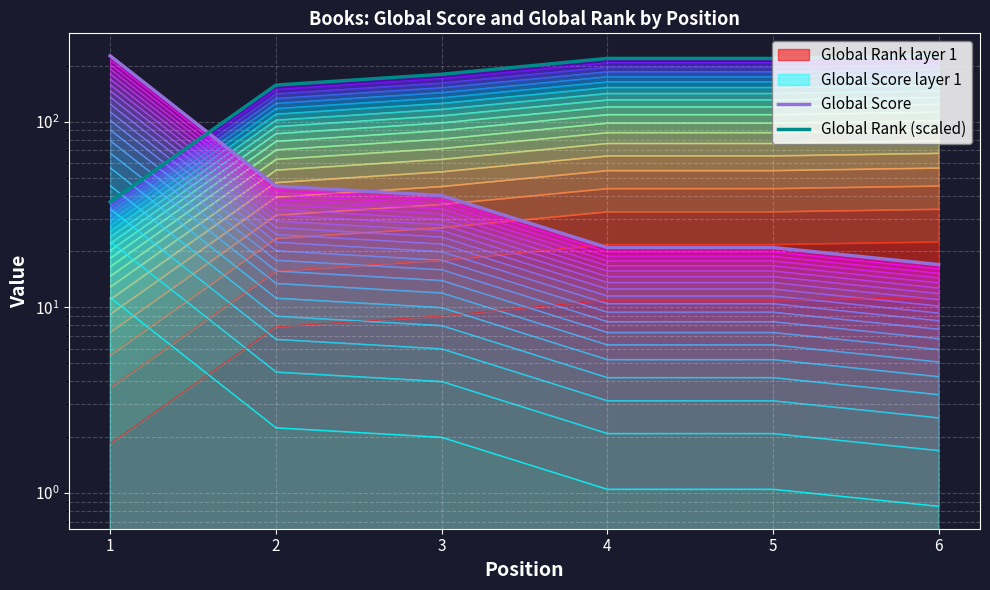

What is the greatest value displayed?

226.0